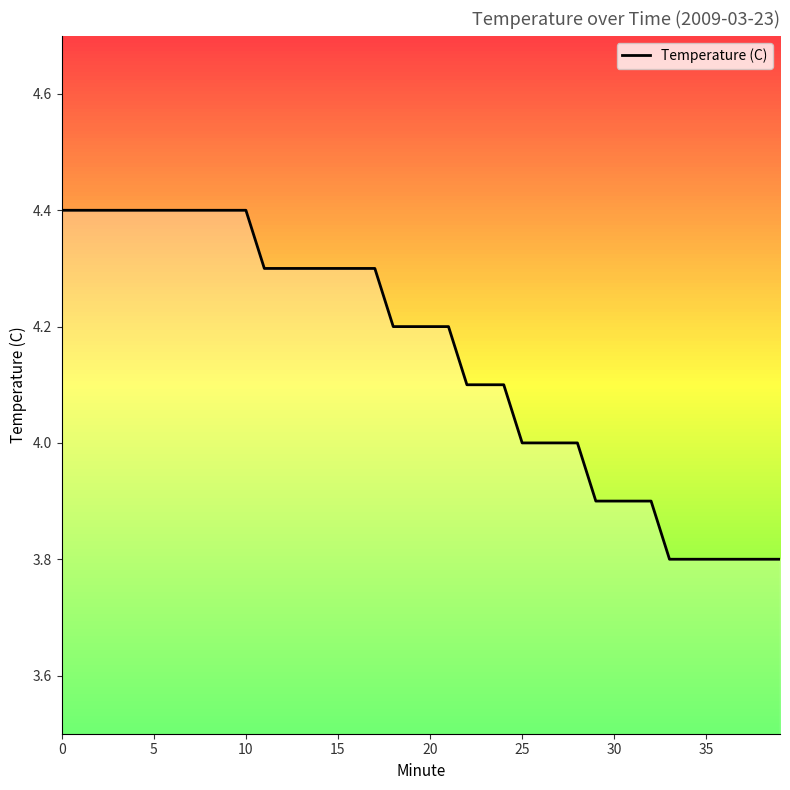

How many lines are shown in the chart?

1